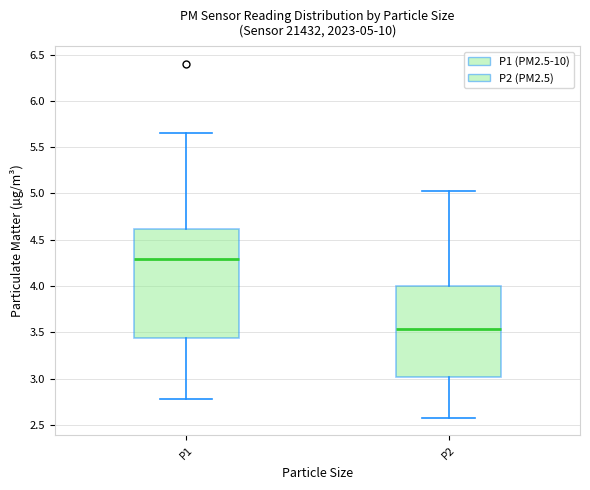

Which box's median line is the highest?

P1